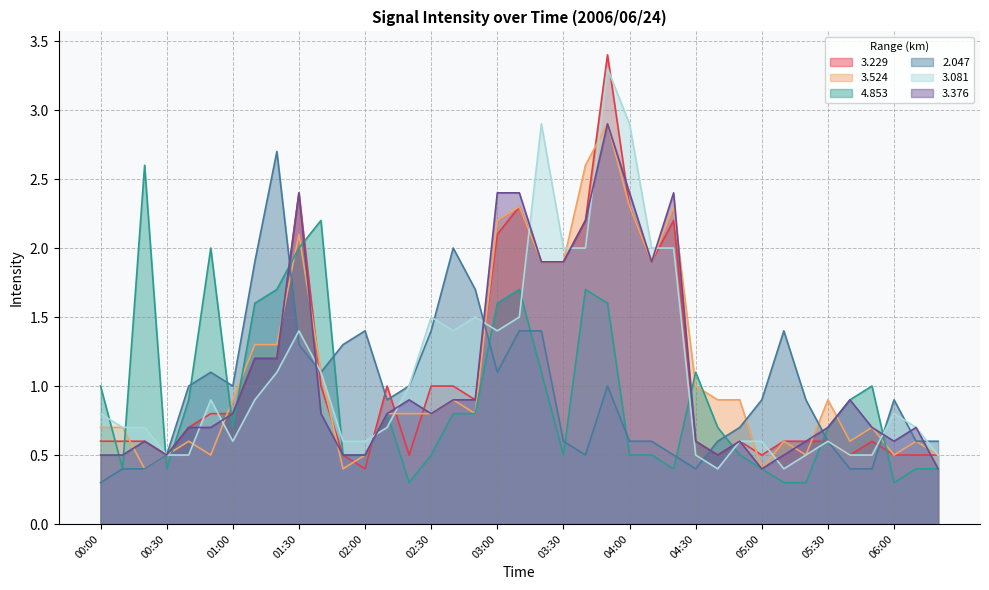

Reading right to left, what are all the values shown in this chart?

  3.229: 06:20=0.5	06:10=0.5	06:00=0.5	05:50=0.6	05:40=0.5	05:30=0.6	05:20=0.6	05:10=0.6	05:00=0.5	04:50=0.6	04:40=0.5	04:30=0.6	04:20=2.2	04:10=1.9	04:00=2.3	03:50=3.4	03:40=2.2	03:30=1.9	03:20=1.9	03:10=2.3	03:00=2.1	02:50=0.9	02:40=1.0	02:30=1.0	02:20=0.5	02:10=1.0	02:00=0.4	01:50=0.5	01:40=1.0	01:30=2.4	01:20=1.2	01:10=1.2	01:00=0.8	00:50=0.8	00:40=0.7	00:30=0.5	00:20=0.6	00:10=0.6	00:00=0.6
  3.524: 06:20=0.5	06:10=0.6	06:00=0.5	05:50=0.7	05:40=0.6	05:30=0.9	05:20=0.5	05:10=0.6	05:00=0.4	04:50=0.9	04:40=0.9	04:30=1.0	04:20=2.3	04:10=1.9	04:00=2.3	03:50=2.9	03:40=2.6	03:30=1.9	03:20=1.9	03:10=2.3	03:00=2.2	02:50=0.8	02:40=0.9	02:30=0.8	02:20=0.8	02:10=0.8	02:00=0.5	01:50=0.4	01:40=1.1	01:30=2.1	01:20=1.3	01:10=1.3	01:00=0.9	00:50=0.5	00:40=0.6	00:30=0.5	00:20=0.4	00:10=0.7	00:00=0.7
  4.853: 06:20=0.4	06:10=0.4	06:00=0.3	05:50=1.0	05:40=0.9	05:30=0.7	05:20=0.3	05:10=0.3	05:00=0.4	04:50=0.5	04:40=0.7	04:30=1.1	04:20=0.4	04:10=0.5	04:00=0.5	03:50=1.6	03:40=1.7	03:30=0.5	03:20=1.1	03:10=1.7	03:00=1.6	02:50=0.8	02:40=0.8	02:30=0.5	02:20=0.3	02:10=0.8	02:00=0.5	01:50=0.5	01:40=2.2	01:30=2.0	01:20=1.7	01:10=1.6	01:00=0.7	00:50=2.0	00:40=0.9	00:30=0.4	00:20=2.6	00:10=0.4	00:00=1.0
  2.047: 06:20=0.6	06:10=0.6	06:00=0.9	05:50=0.4	05:40=0.4	05:30=0.6	05:20=0.9	05:10=1.4	05:00=0.9	04:50=0.7	04:40=0.6	04:30=0.4	04:20=0.5	04:10=0.6	04:00=0.6	03:50=1.0	03:40=0.5	03:30=0.6	03:20=1.4	03:10=1.4	03:00=1.1	02:50=1.7	02:40=2.0	02:30=1.4	02:20=1.0	02:10=0.9	02:00=1.4	01:50=1.3	01:40=1.1	01:30=1.3	01:20=2.7	01:10=1.9	01:00=1.0	00:50=1.1	00:40=1.0	00:30=0.5	00:20=0.4	00:10=0.4	00:00=0.3
  3.081: 06:20=0.5	06:10=0.7	06:00=0.8	05:50=0.5	05:40=0.5	05:30=0.6	05:20=0.5	05:10=0.4	05:00=0.6	04:50=0.6	04:40=0.4	04:30=0.5	04:20=2.0	04:10=2.0	04:00=2.9	03:50=3.3	03:40=2.0	03:30=2.0	03:20=2.9	03:10=1.5	03:00=1.4	02:50=1.5	02:40=1.4	02:30=1.5	02:20=1.0	02:10=0.7	02:00=0.6	01:50=0.6	01:40=1.1	01:30=1.4	01:20=1.1	01:10=0.9	01:00=0.6	00:50=0.9	00:40=0.5	00:30=0.5	00:20=0.7	00:10=0.7	00:00=0.8
  3.376: 06:20=0.4	06:10=0.7	06:00=0.6	05:50=0.7	05:40=0.9	05:30=0.7	05:20=0.6	05:10=0.5	05:00=0.4	04:50=0.6	04:40=0.5	04:30=0.6	04:20=2.4	04:10=1.9	04:00=2.4	03:50=2.9	03:40=2.2	03:30=1.9	03:20=1.9	03:10=2.4	03:00=2.4	02:50=0.9	02:40=0.9	02:30=0.8	02:20=0.9	02:10=0.8	02:00=0.5	01:50=0.5	01:40=0.8	01:30=2.4	01:20=1.2	01:10=1.2	01:00=0.8	00:50=0.7	00:40=0.7	00:30=0.5	00:20=0.6	00:10=0.5	00:00=0.5